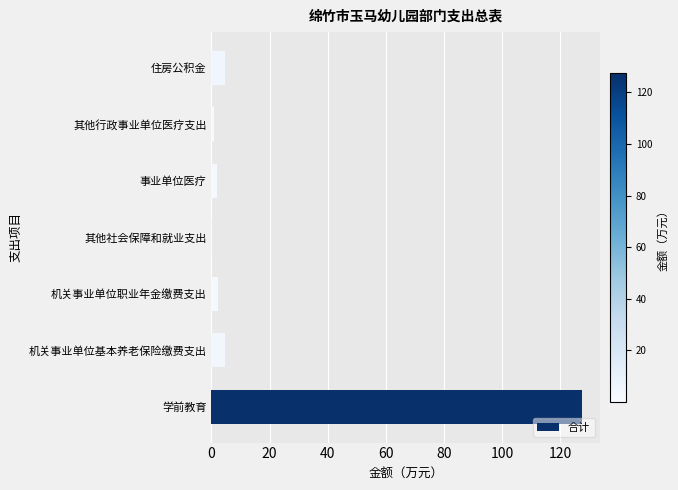

Which has a higher value, 其他社会保障和就业支出 or 住房公积金?

住房公积金